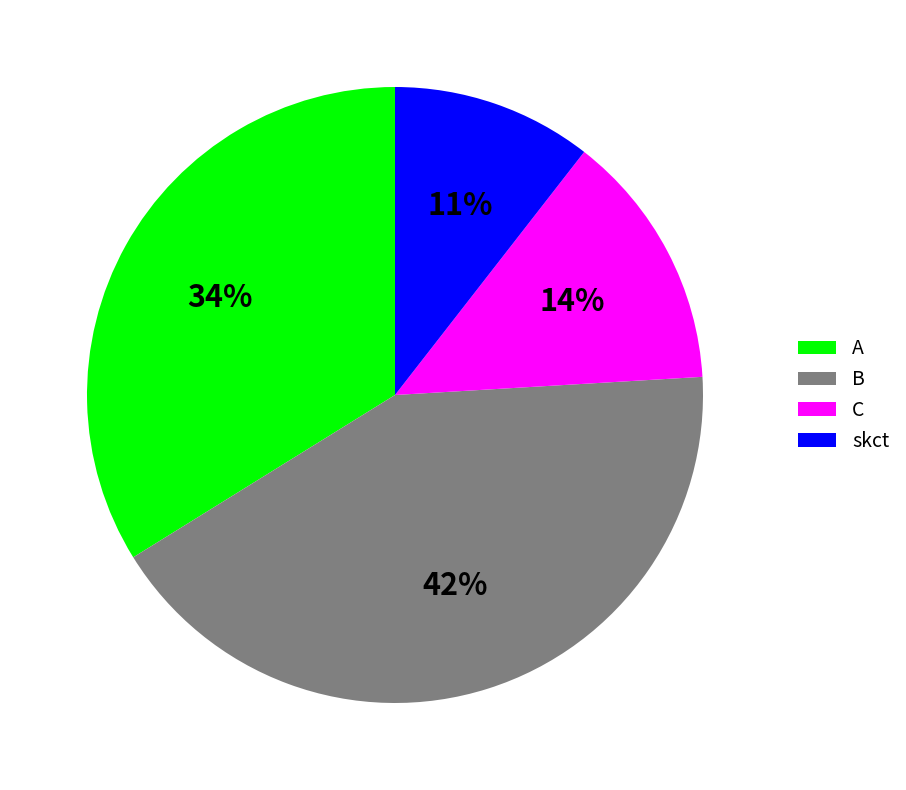

Is it true that C is 14% of the pie?

True